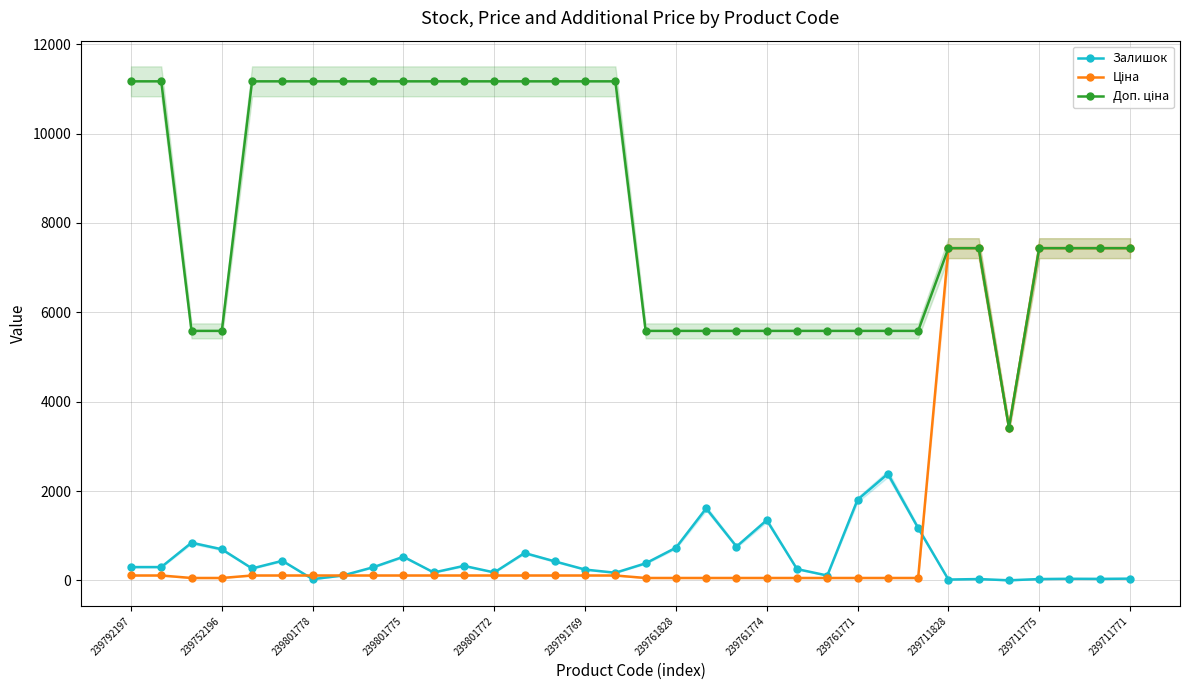

Where is Залишок nearest to the value 1195?

26